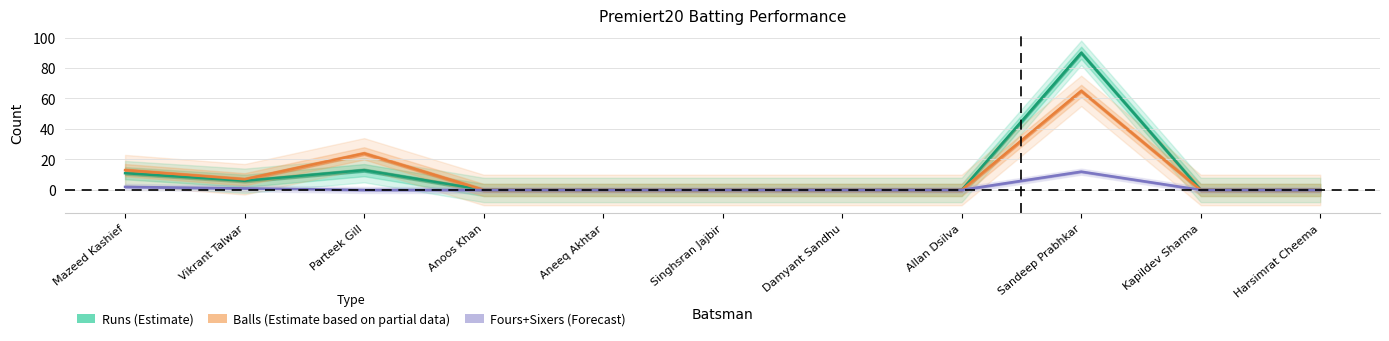

True or false: Fours has more than 0 interior local peaks.

True